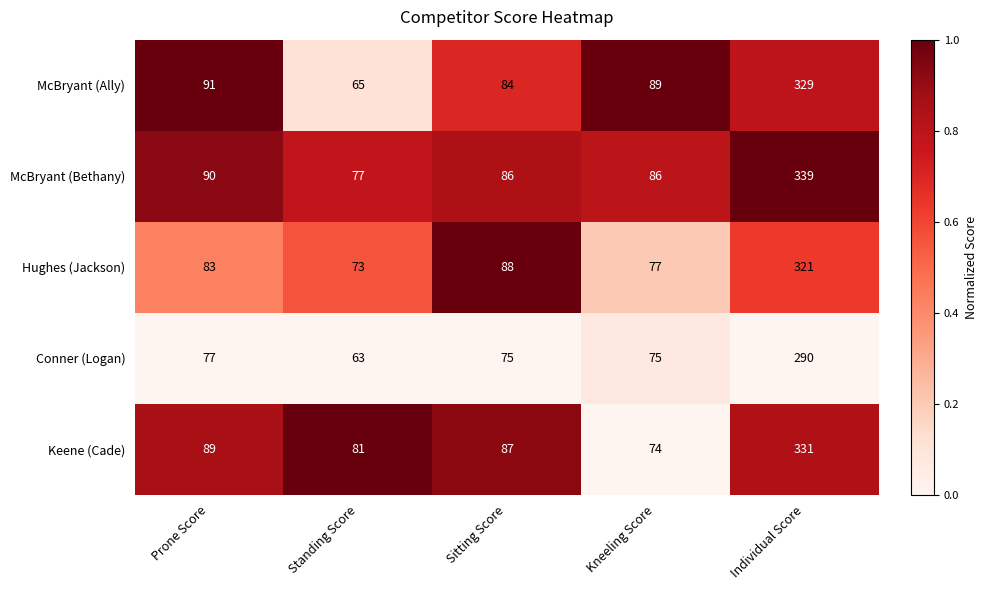

Is it true that McBryant (Ally) equals 32 at Standing Score?

False